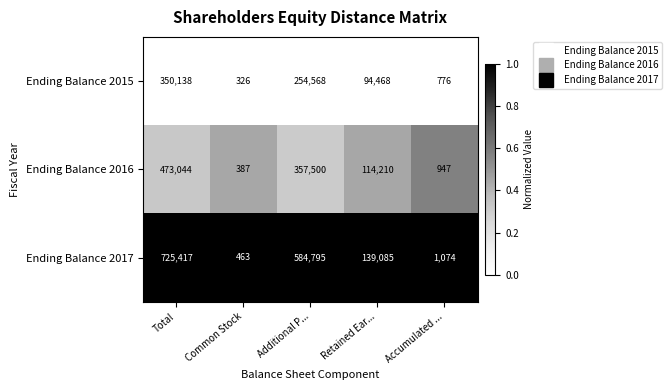

At which category is the sum across all series the highest?

Total